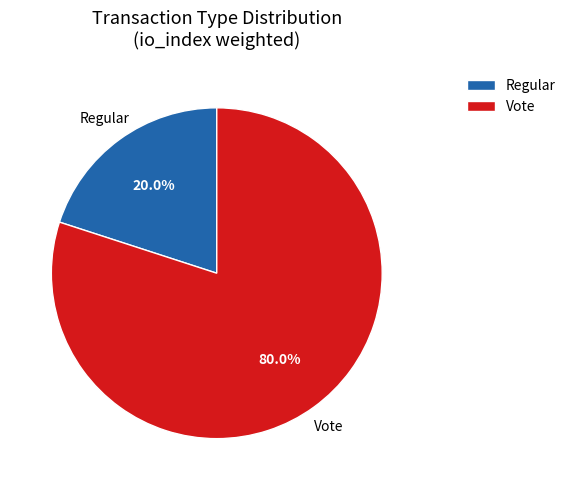

Count the number of slices in the pie.

2